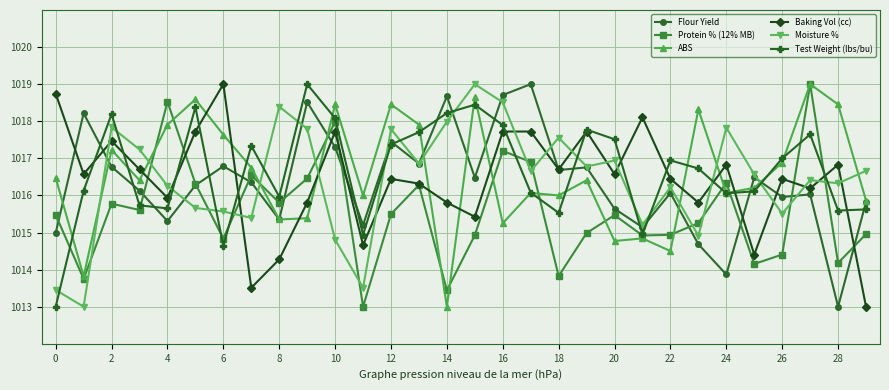

What is the value of the Flour Yield point at the 21st from the left?

1015.6